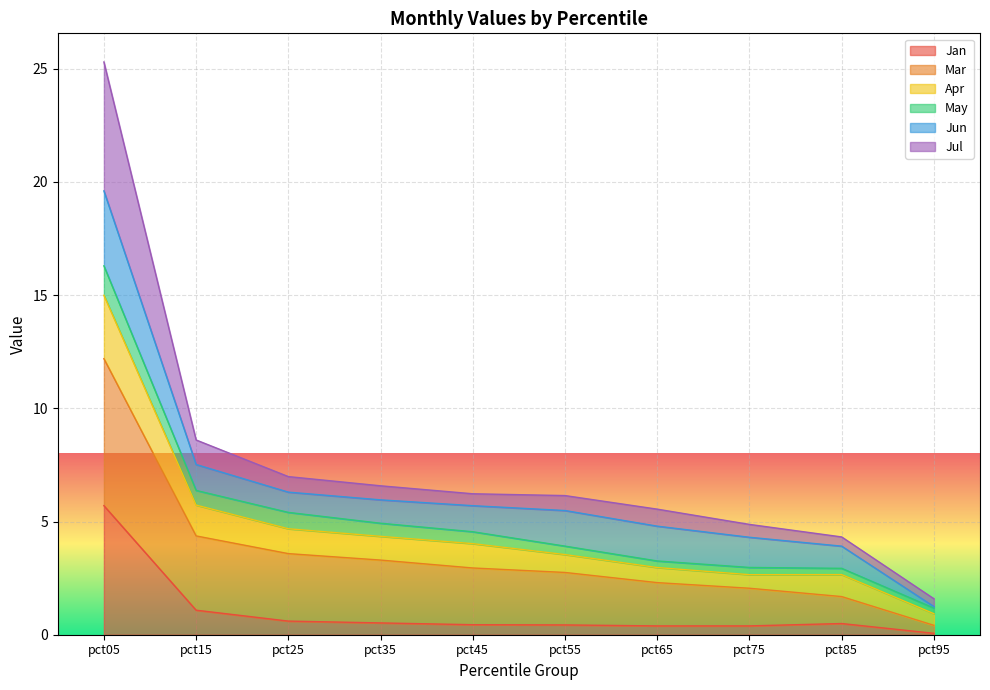

True or false: Jul and Jan intersect in this chart.

False